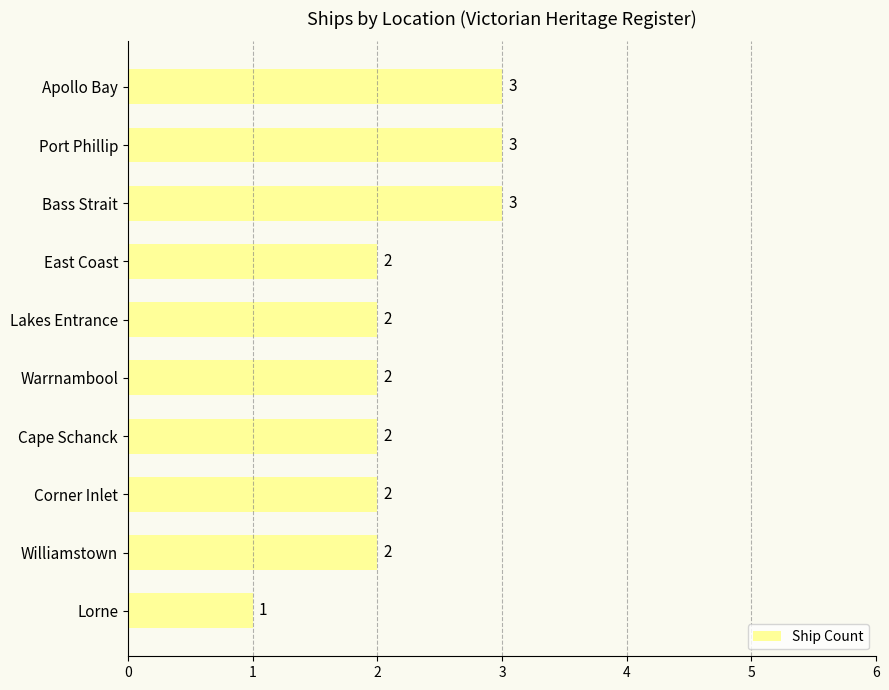

What is the sum of the values at East Coast and Williamstown?

4